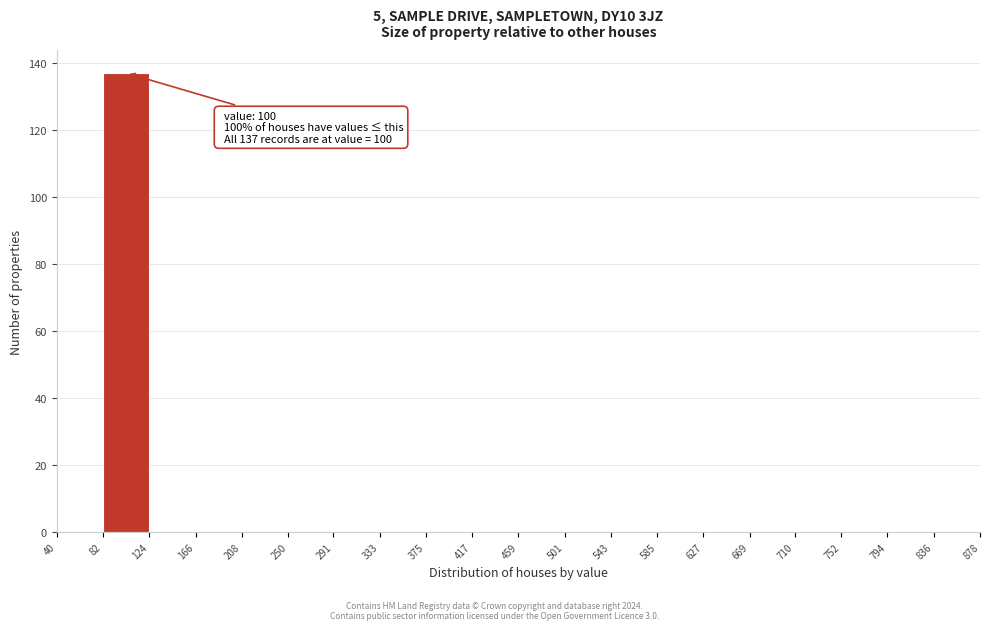

Which range on the x-axis has the tallest bar?

82 to 124